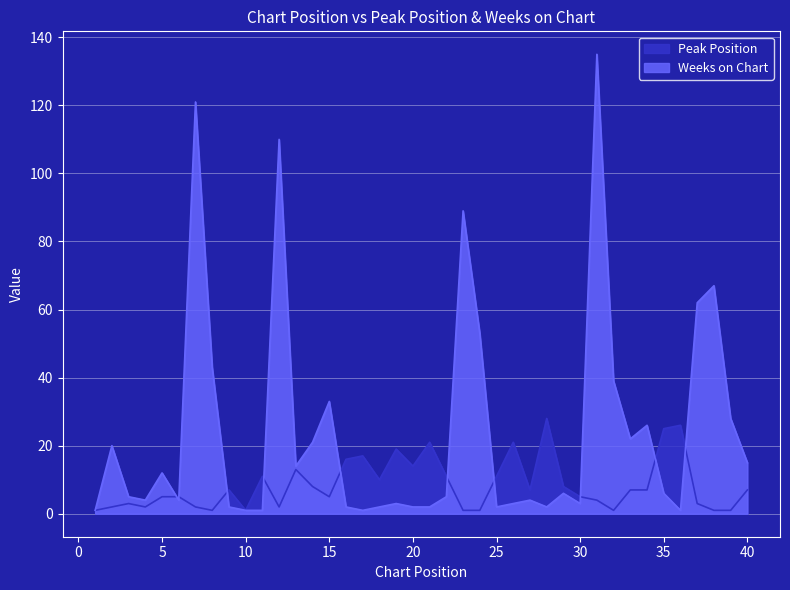

What is the minimum value for Peak Position?

1